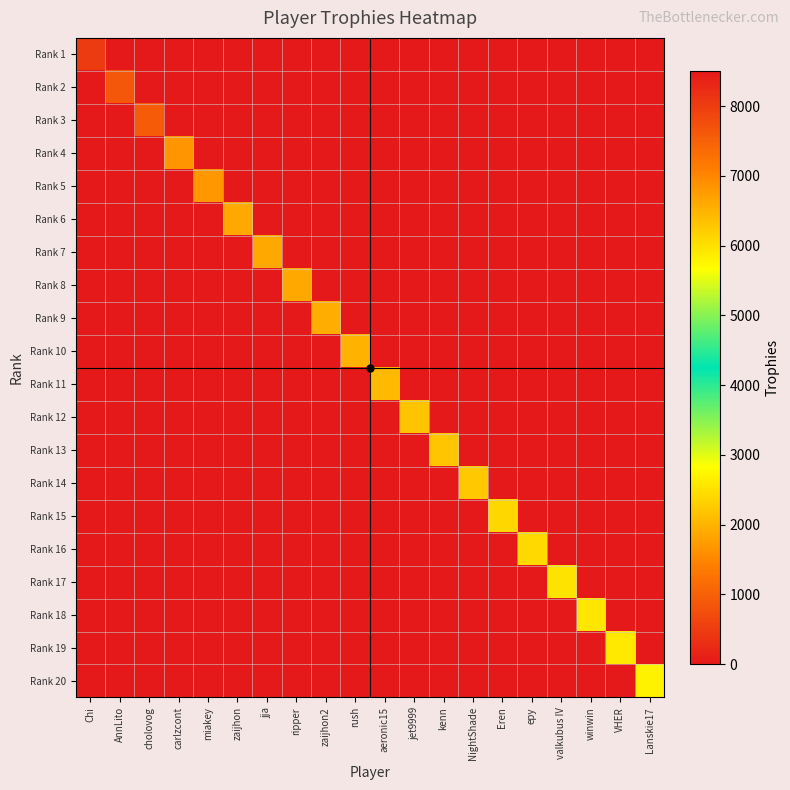

At which category is the sum across all series the highest?

Chi